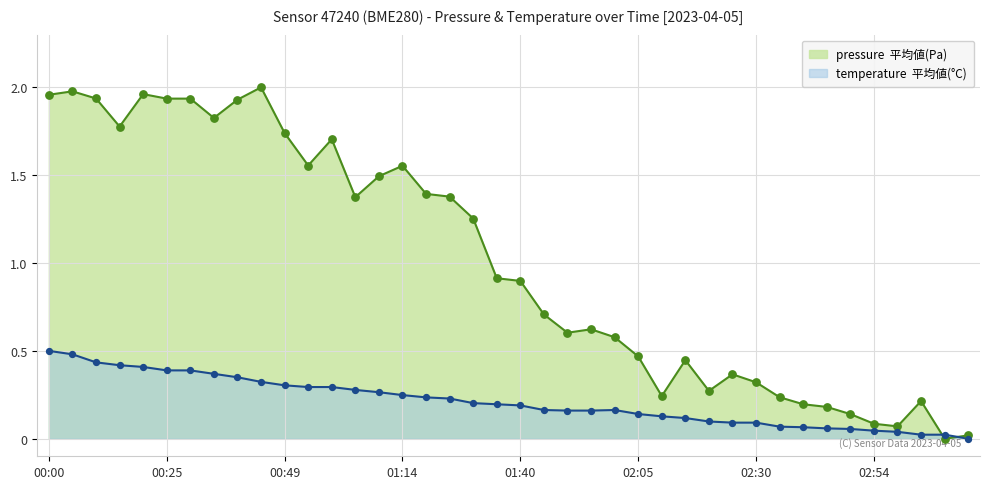

Which series reaches the minimum Y coordinate?

pressure